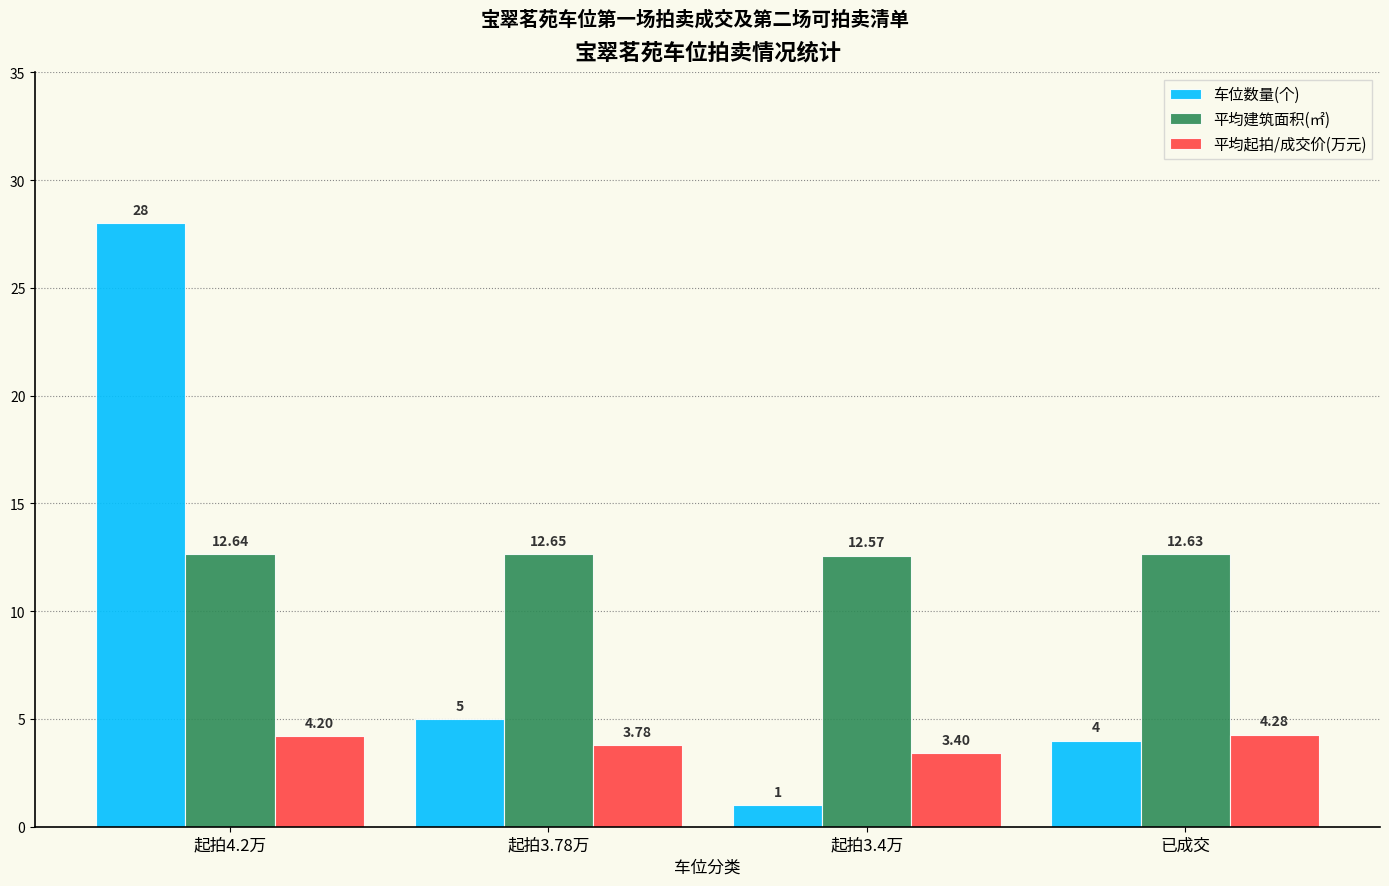

Which category has the lowest value in the 平均起拍/成交价(万元) series?

起拍3.4万